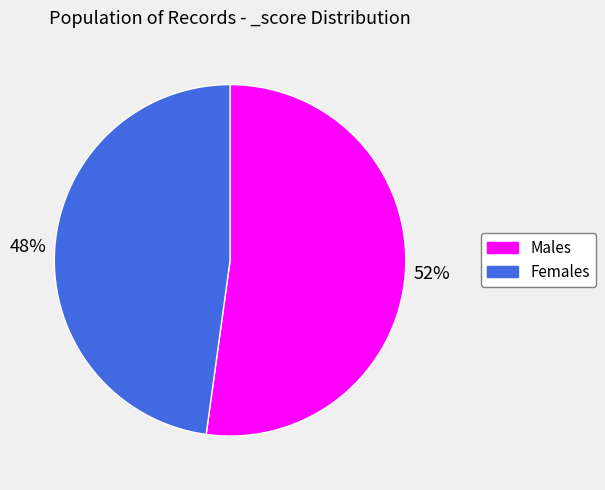

Does any single category account for the majority?

Yes